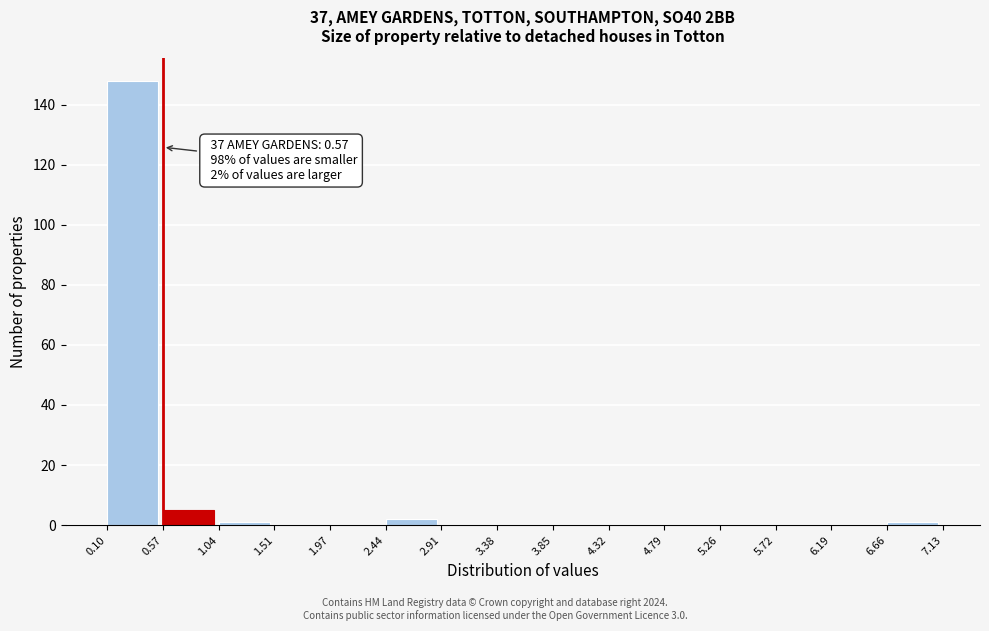

Which range on the x-axis has the tallest bar?

0.10 to 0.57